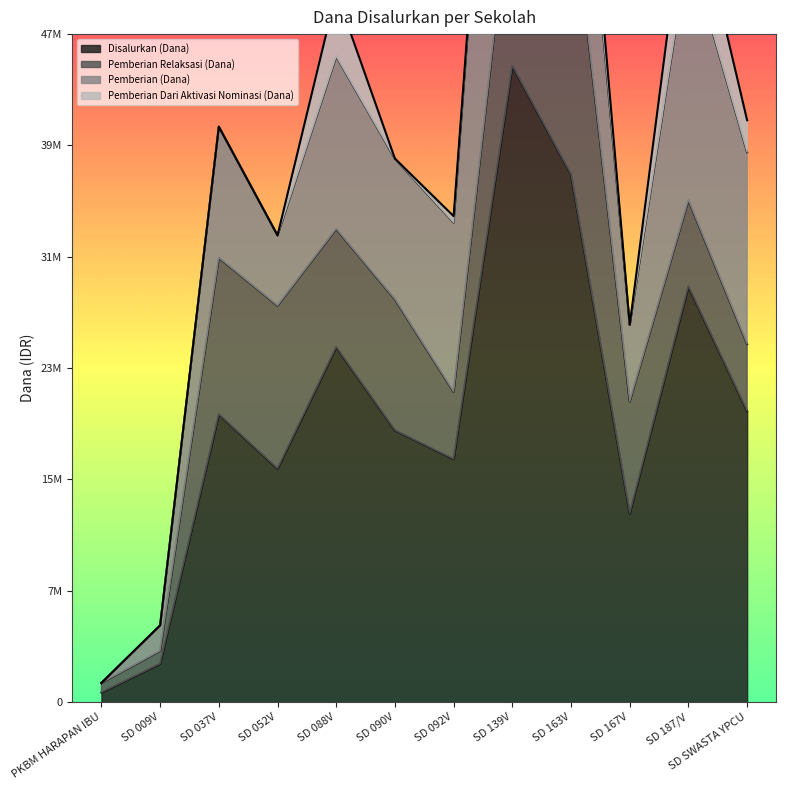

What is the total value across all series at SD 037V?

40500000